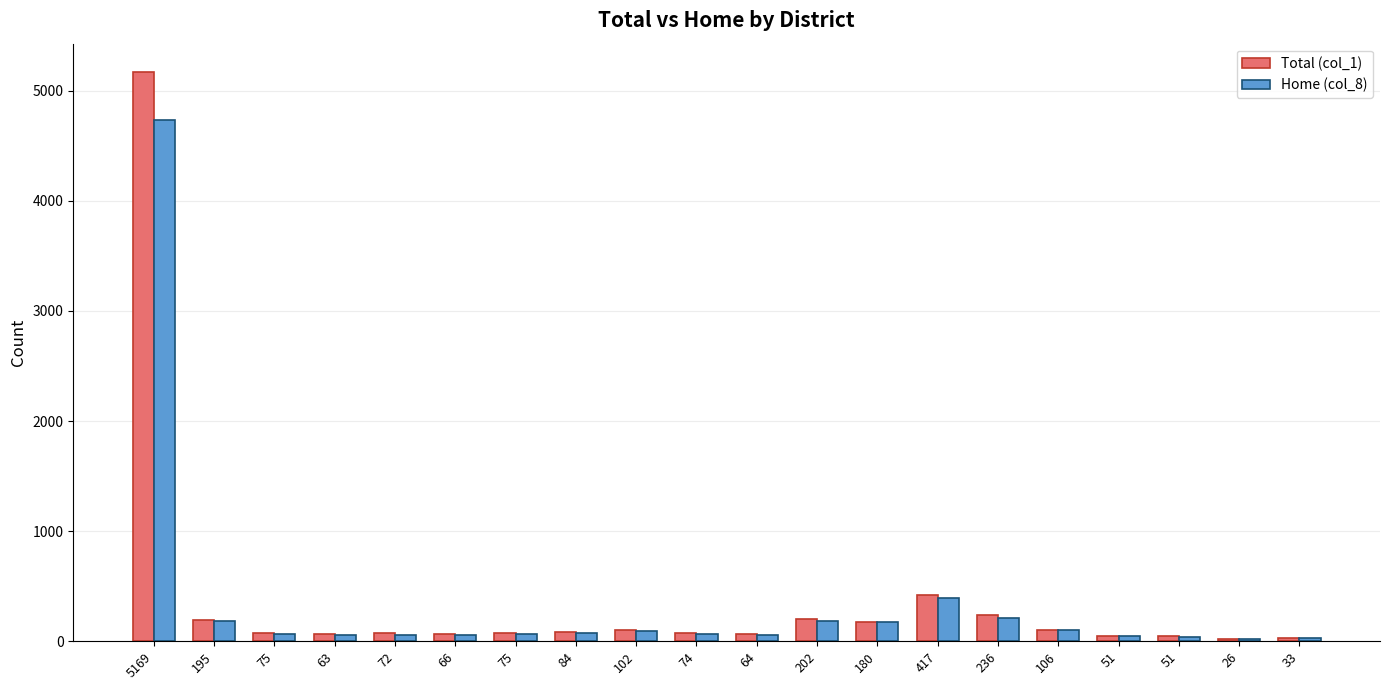

How many bars are there in each group?

2